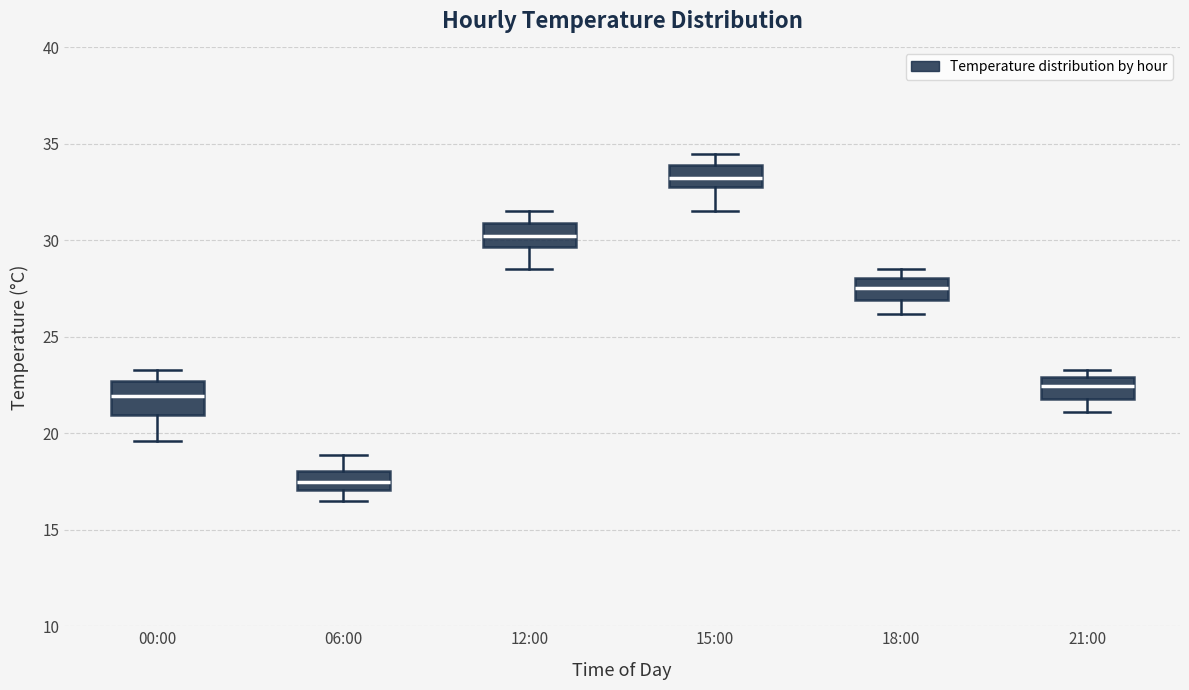

Which box has the lowest median line?

06:00